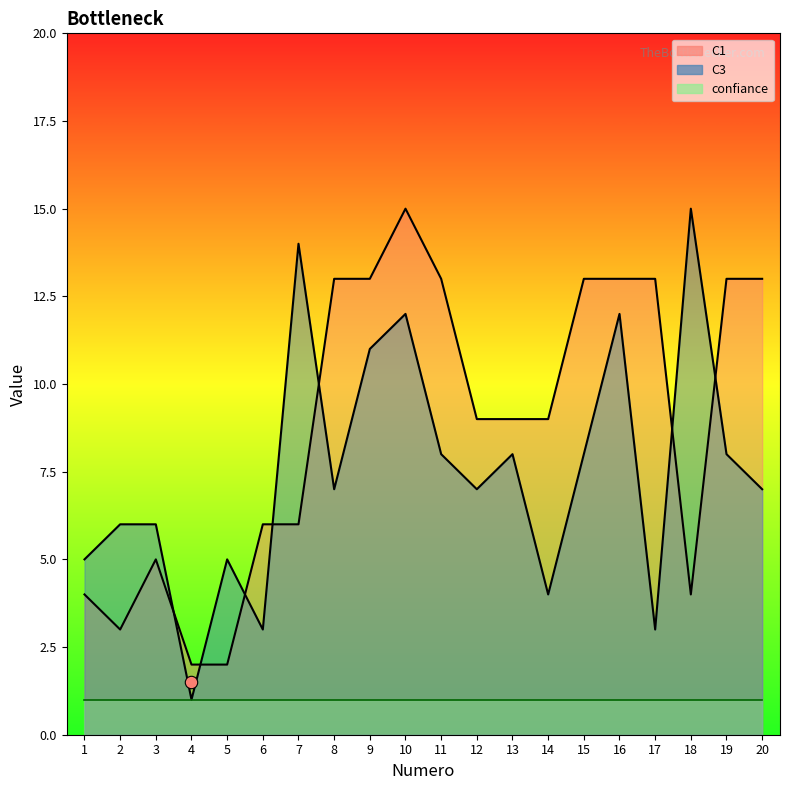

What is the total value across all series at 4?

3